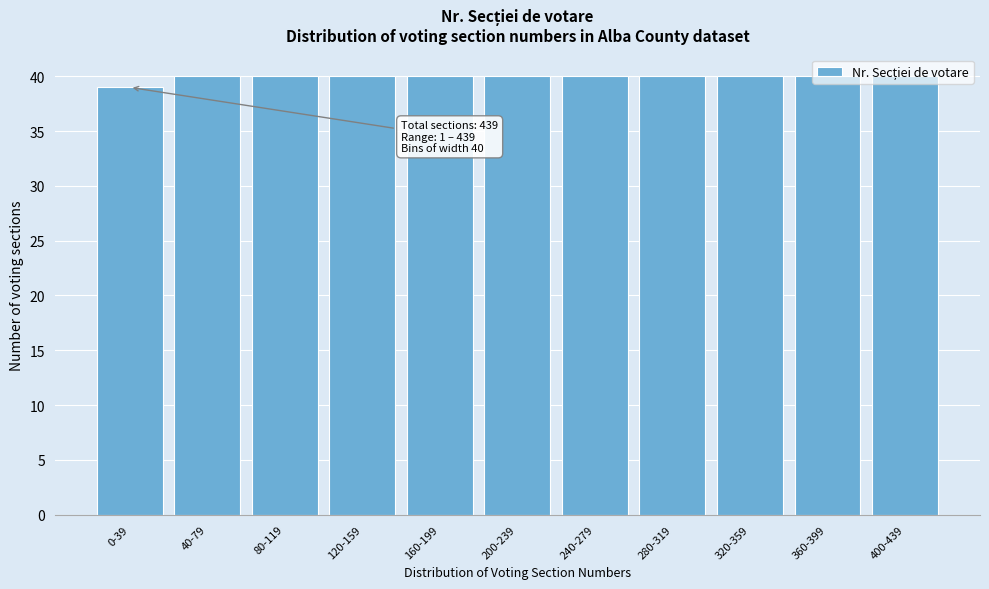

What is the label of the 8th bar from the right?

120-159